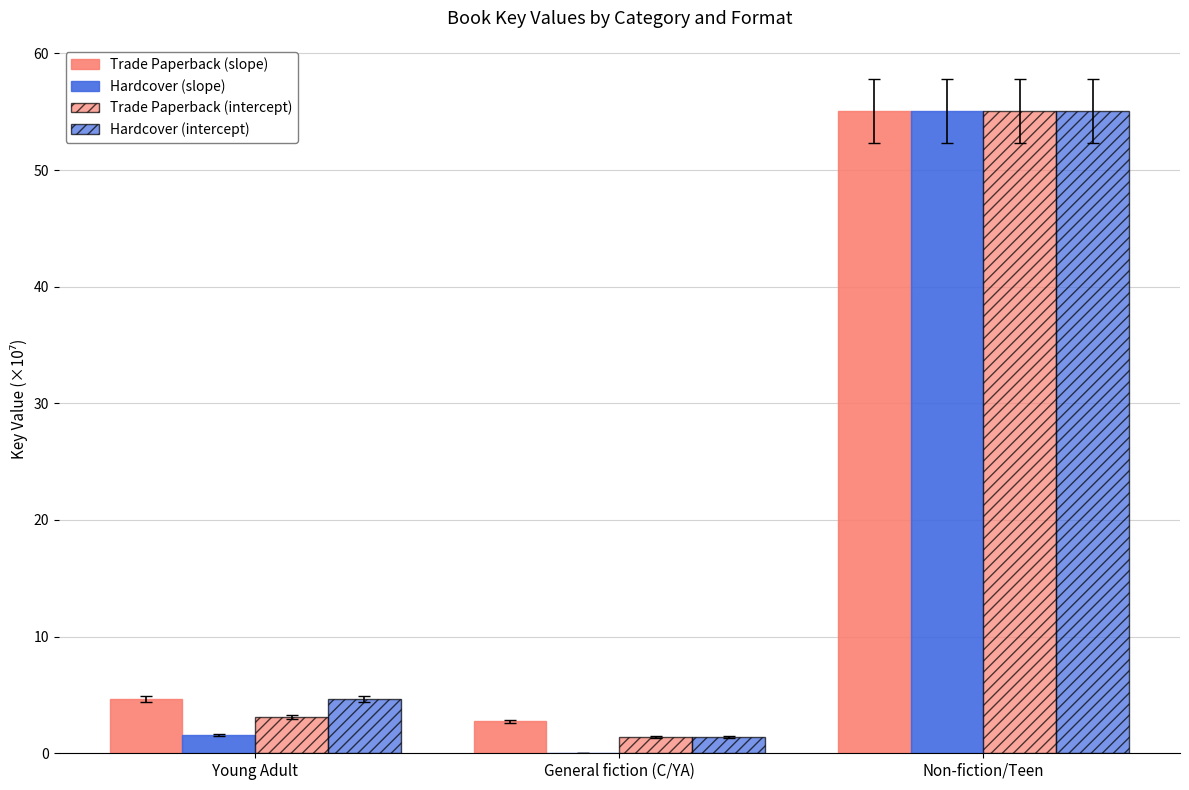

Count the number of categories in the chart.

3